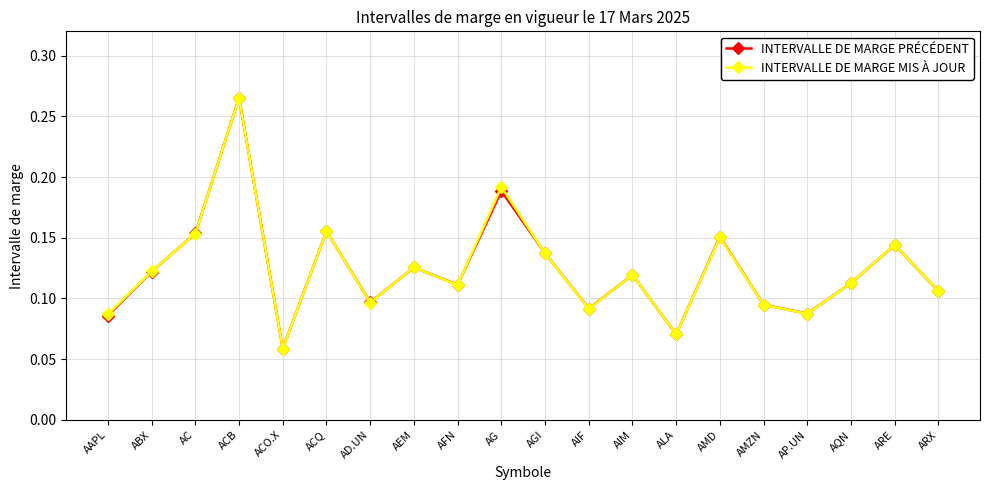

The INTERVALLE DE MARGE PRÉCÉDENT series shows 0.0 at ARX. True or false?

False